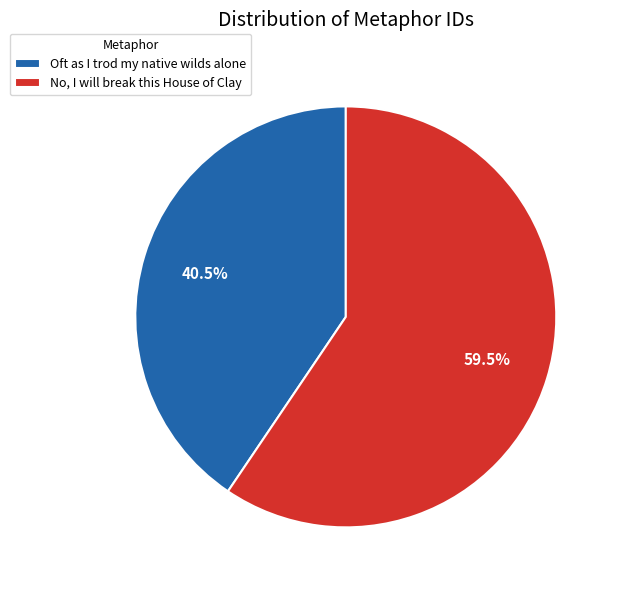

To the nearest percent, what is the difference between the No, I will break this House of Clay and Oft as I trod my native wilds alone slice percentages?

19%